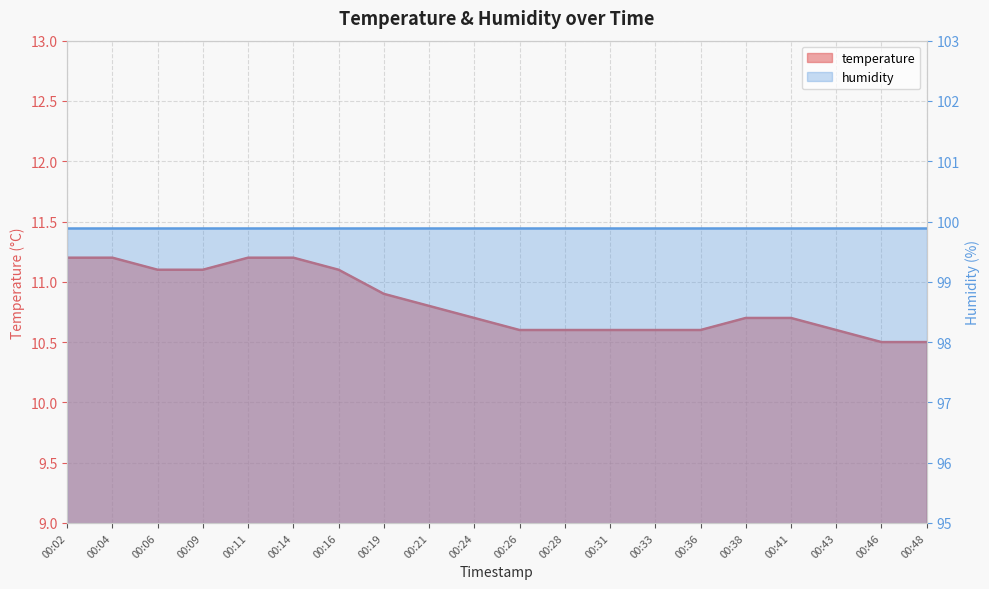

Reading left to right, list all the values displayed in this chart.

11.2	11.2	11.1	11.1	11.2	11.2	11.1	10.9	10.8	10.7	10.6	10.6	10.6	10.6	10.6	10.7	10.7	10.6	10.5	10.5